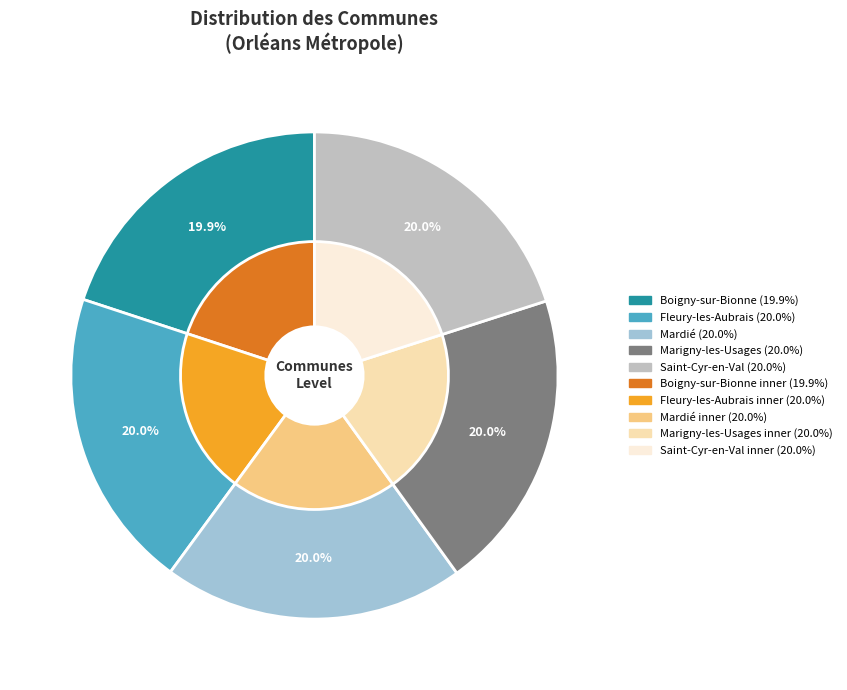

What is the ratio of the value at Boigny-sur-Bionne to the value at Saint-Cyr-en-Val?

1.0